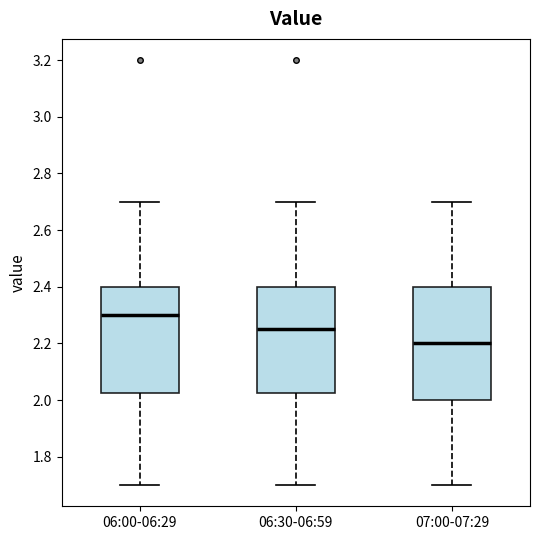

Reading left to right, read every box against the y-axis: the position of its median line, the range the box covers, and the ends of its whiskers. The values are not printed on the chart, so give them approximately, as read against the axis.

06:00-06:29: median 2.30, box 2.02 to 2.40, whiskers 1.70 to 2.70
06:30-06:59: median 2.26, box 2.02 to 2.40, whiskers 1.70 to 2.70
07:00-07:29: median 2.20, box 2.00 to 2.40, whiskers 1.70 to 2.70